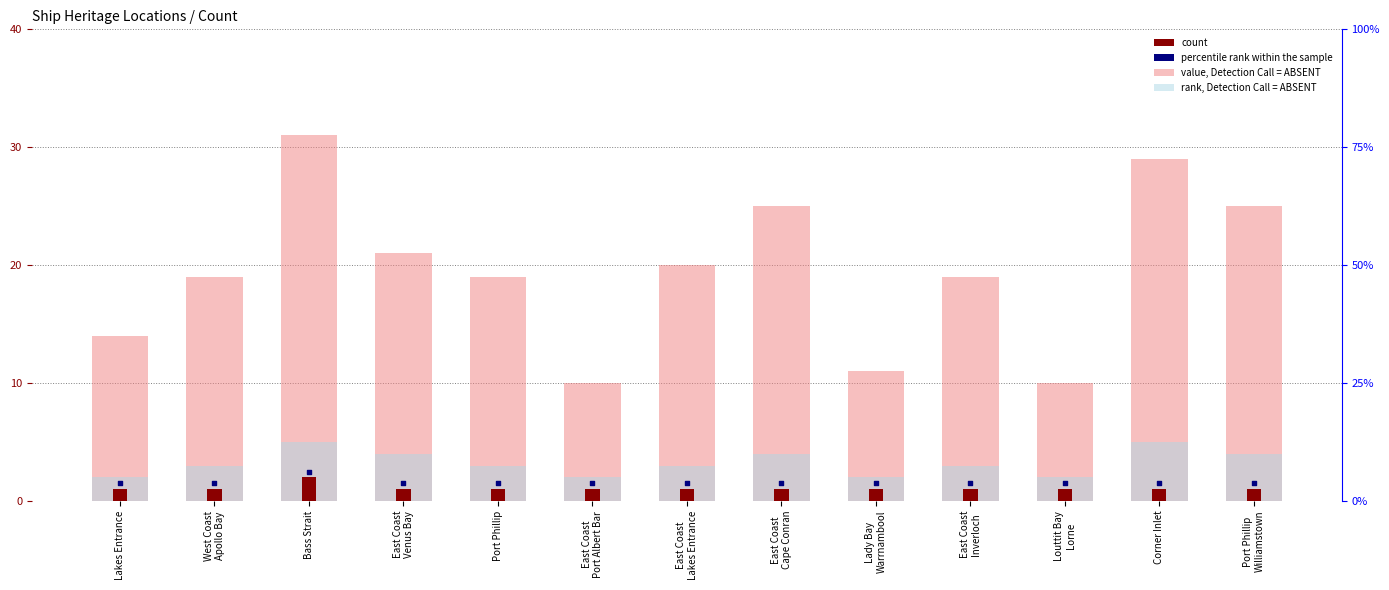

What are all the series names shown in the legend?

value, Detection Call = ABSENT, rank, Detection Call = ABSENT, count, percentile rank within the sample